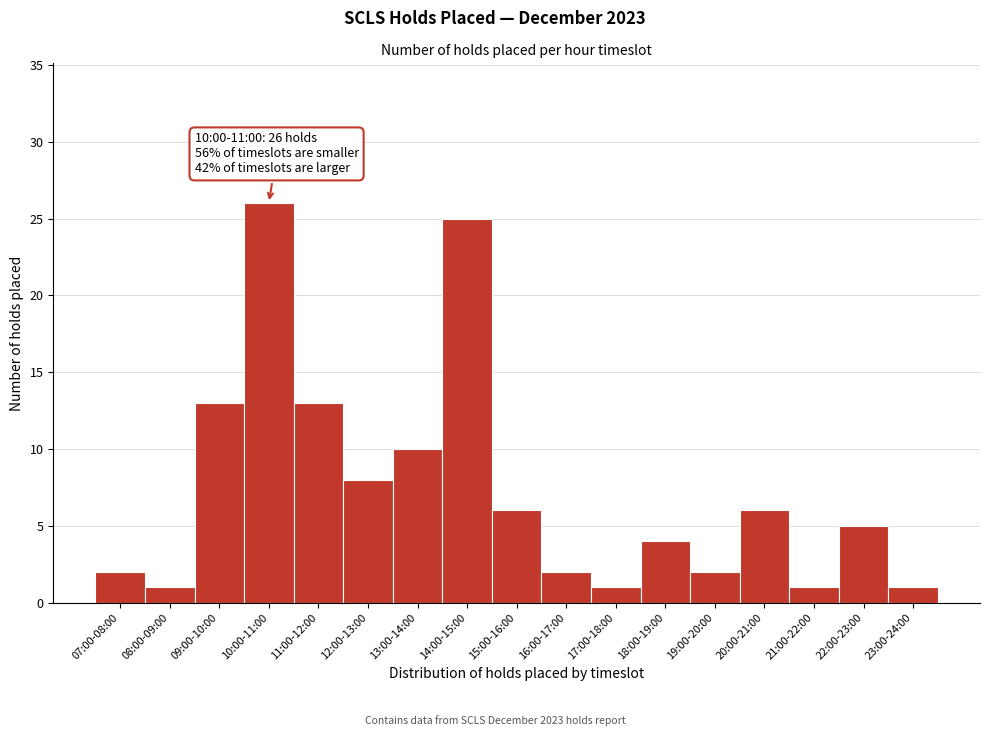

Reading left to right, extract all data points from this chart.

2	1	13	26	13	8	10	25	6	2	1	4	2	6	1	5	1